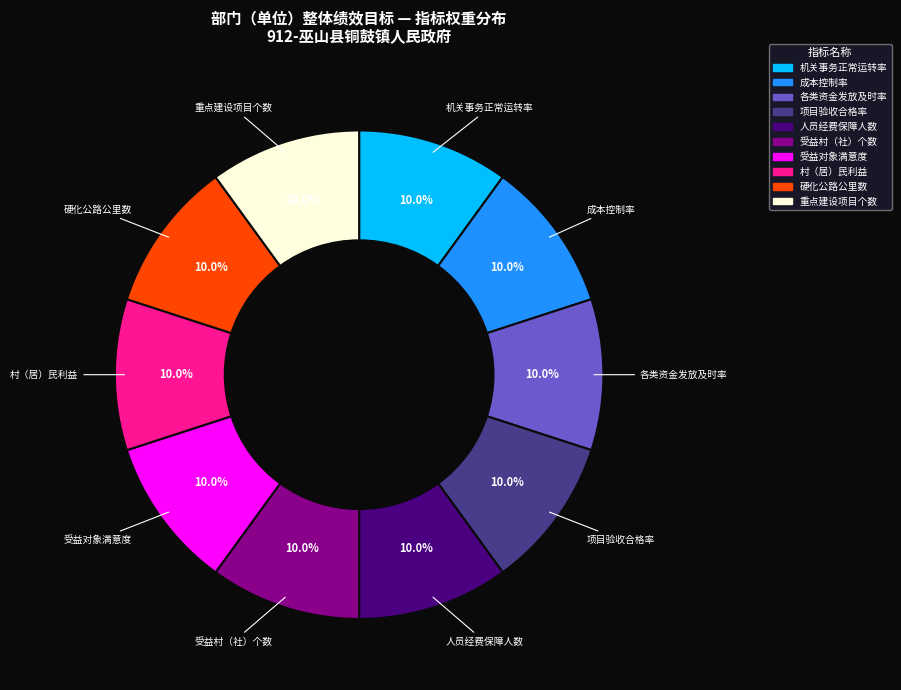

Is there any slice that represents more than half of the pie?

No